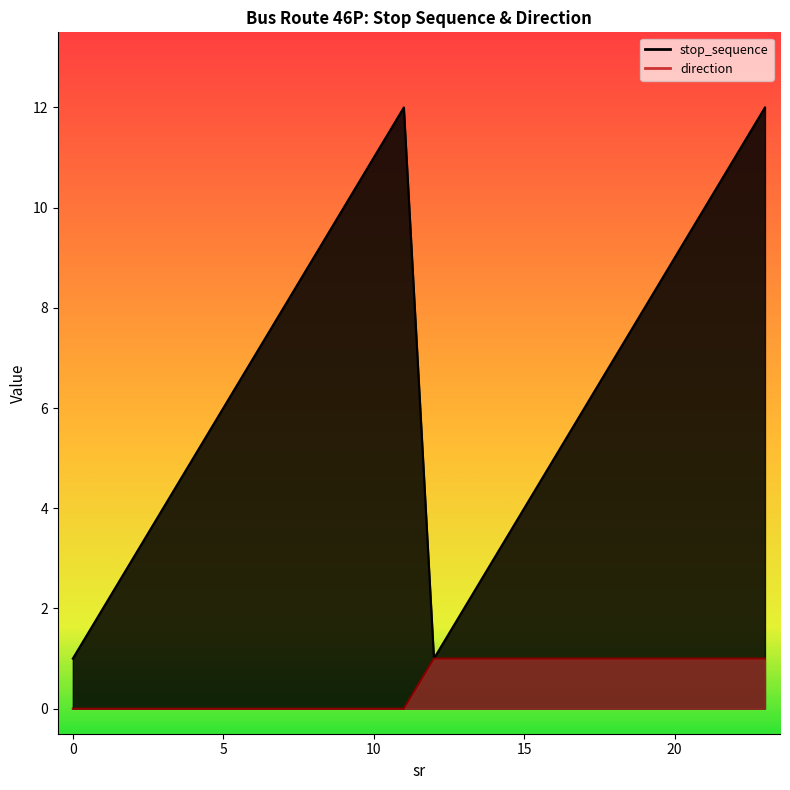

Which series has the largest range (max minus min)?

stop_sequence